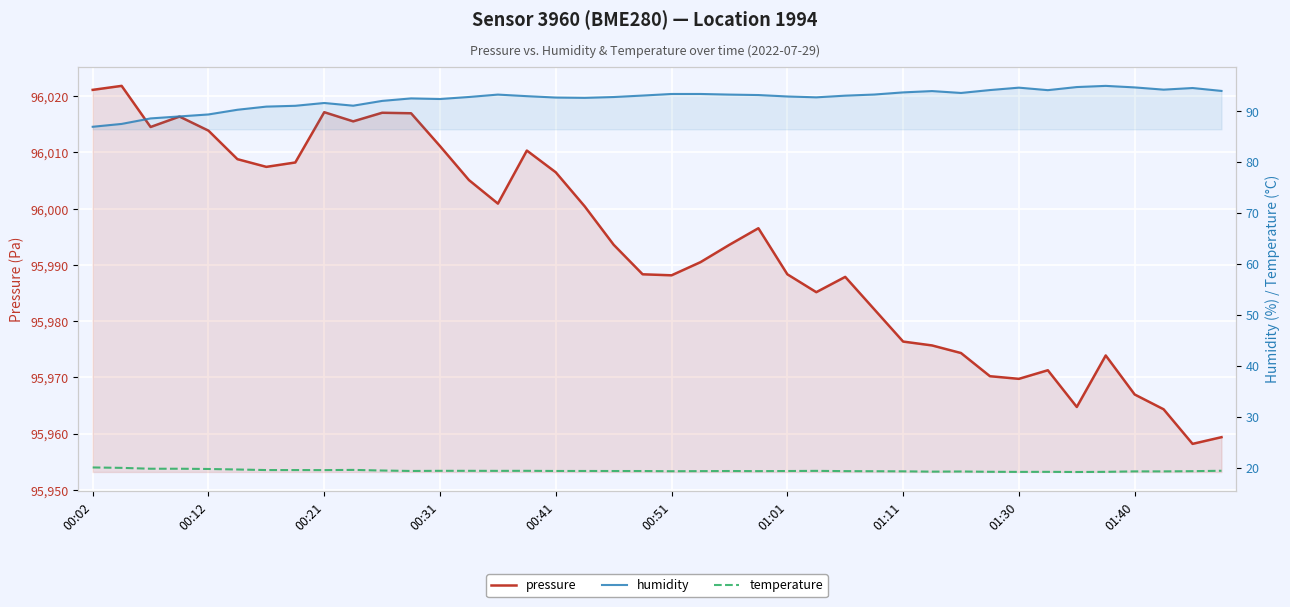

How many interior local peaks does the humidity series have?

7